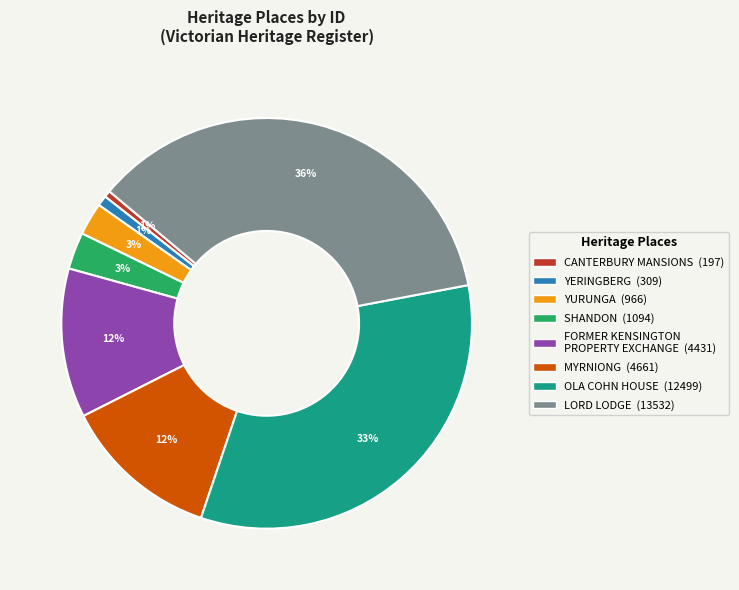

The YERINGBERG slice represents 1% of the pie. True or false?

True